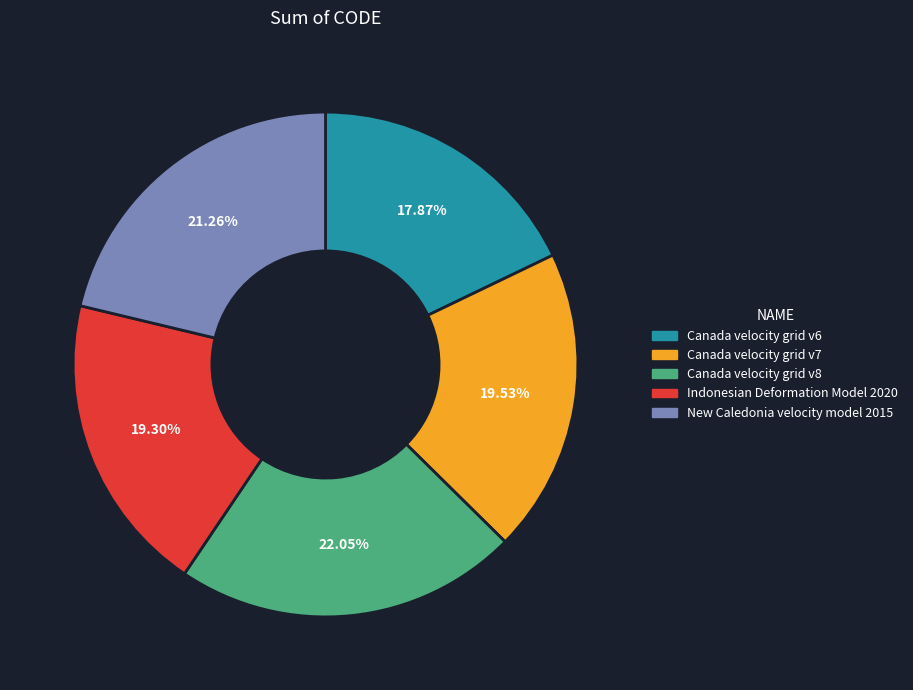

Is it true that Canada velocity grid v8 is 27% of the pie?

False